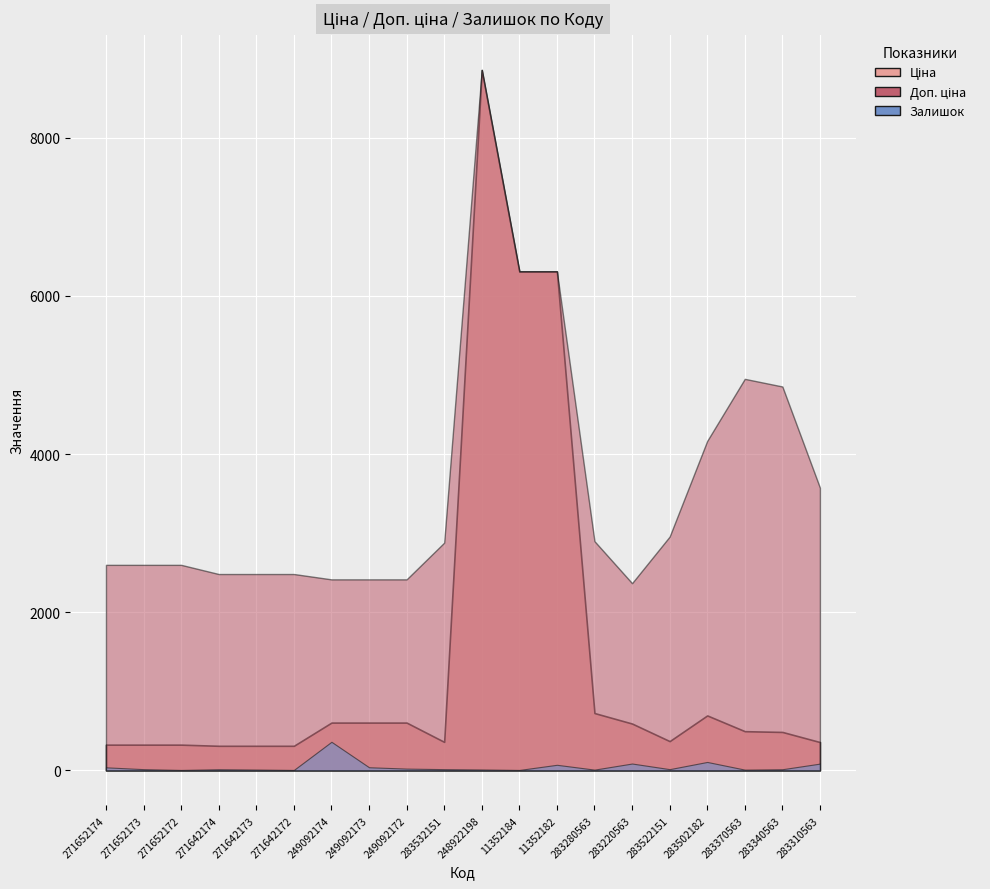

Reading left to right, transcribe all the data shown in this chart.

Ціна: 324.8	324.8	324.8	310.3	310.3	310.3	603.7	603.7	603.7	359.9	8856.7	6308.8	6308.8	724.5	591.6	369.5	694.3	495.0	485.4	357.4
Доп. ціна: 2598.3	2598.3	2598.3	2482.4	2482.4	2482.4	2414.8	2414.8	2414.8	2878.8	8856.7	6308.8	6308.8	2897.8	2366.5	2955.8	4165.6	4950.4	4853.8	3573.9
Залишок: 38.0	15.0	5.0	14.0	10.0	5.0	361.0	39.0	22.0	15.0	11.0	5.0	70.0	9.0	86.0	15.0	106.0	9.0	14.0	85.0